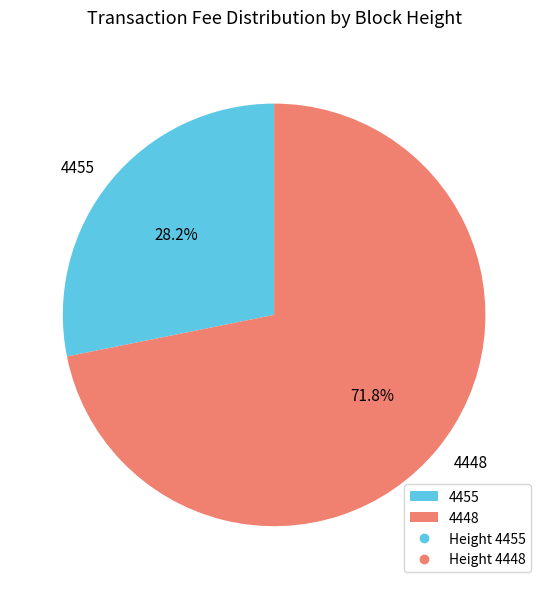

Is the sum of 4455 and 4448 greater than half?

Yes